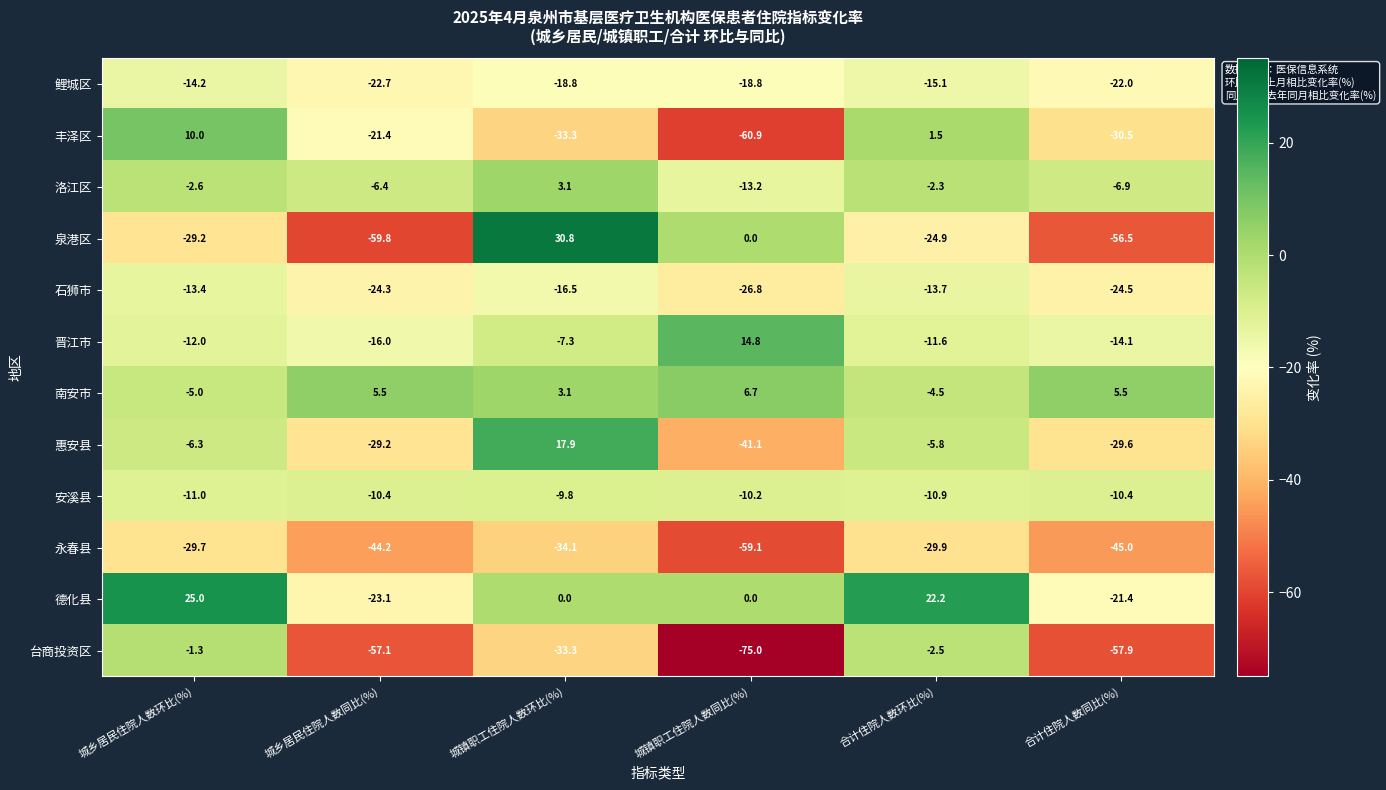

List the labels in order of 永春县 value, smallest first.

城镇职工住院人数同比(%), 合计住院人数同比(%), 城乡居民住院人数同比(%), 城镇职工住院人数环比(%), 合计住院人数环比(%), 城乡居民住院人数环比(%)